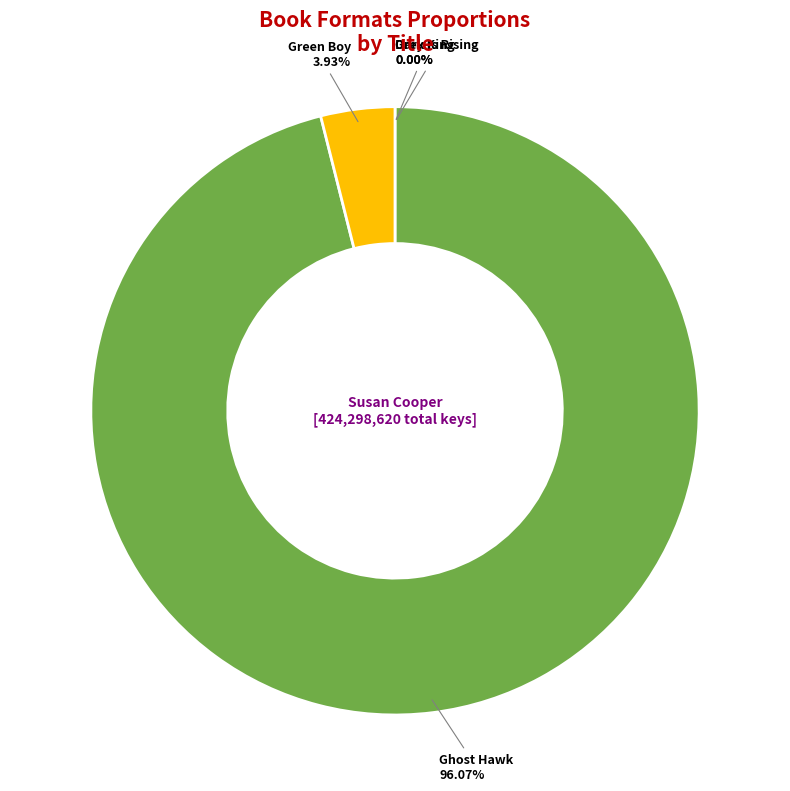

Which category has the biggest portion of the pie?

Ghost Hawk